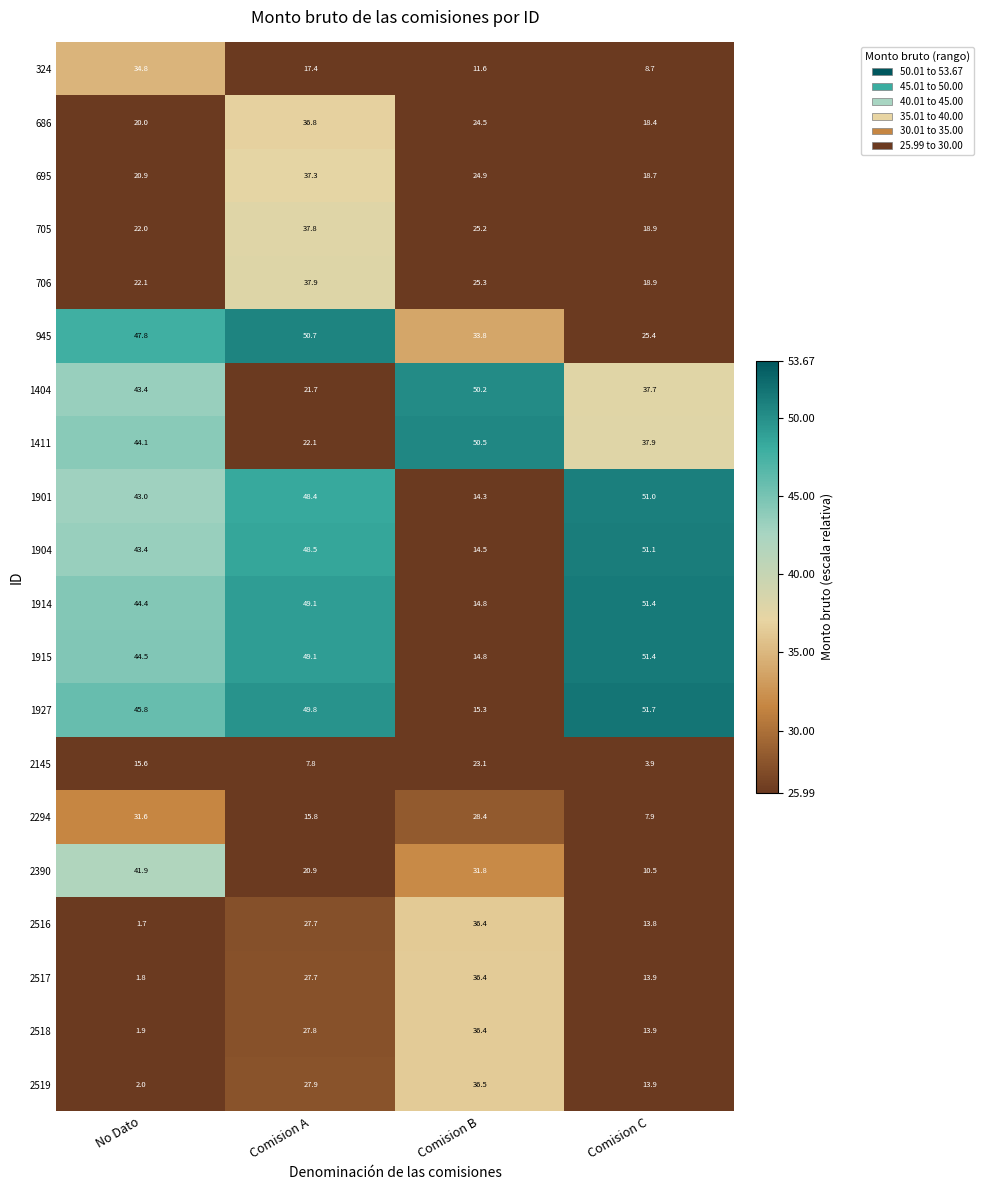

At which label does 2390 first exceed 31?

No Dato